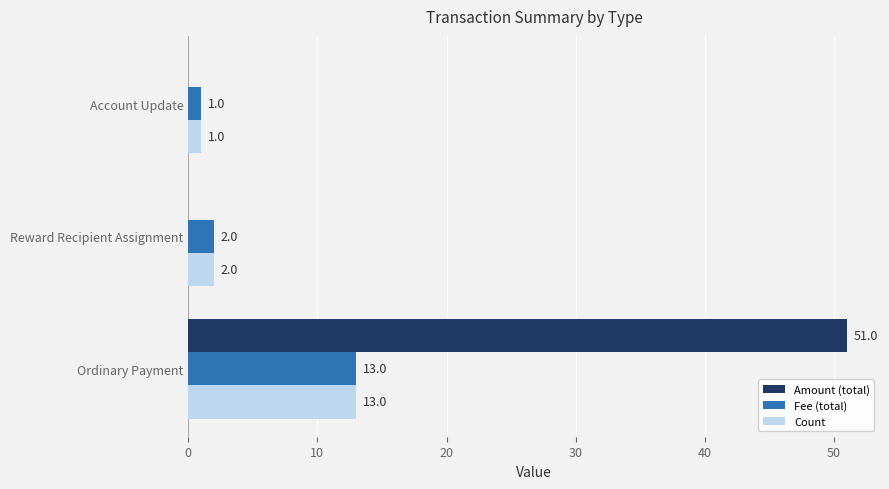

The value of Count at Account Update is 1. True or false?

True